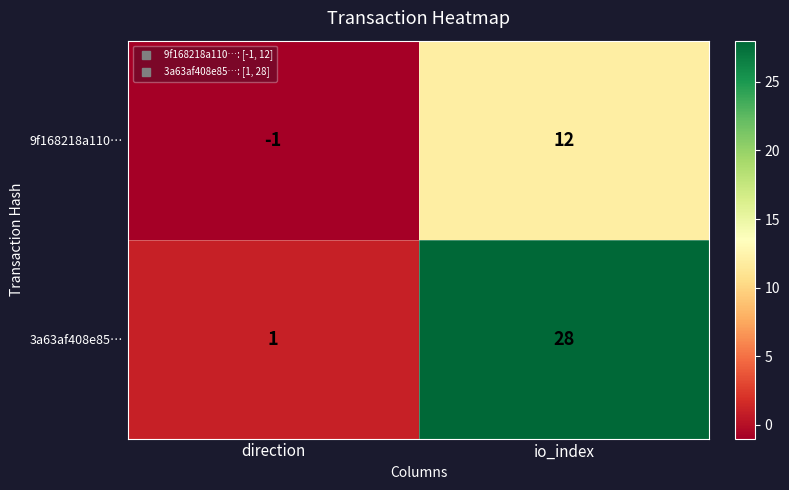

At which label is 3a63af408e85… closest to 14?

direction